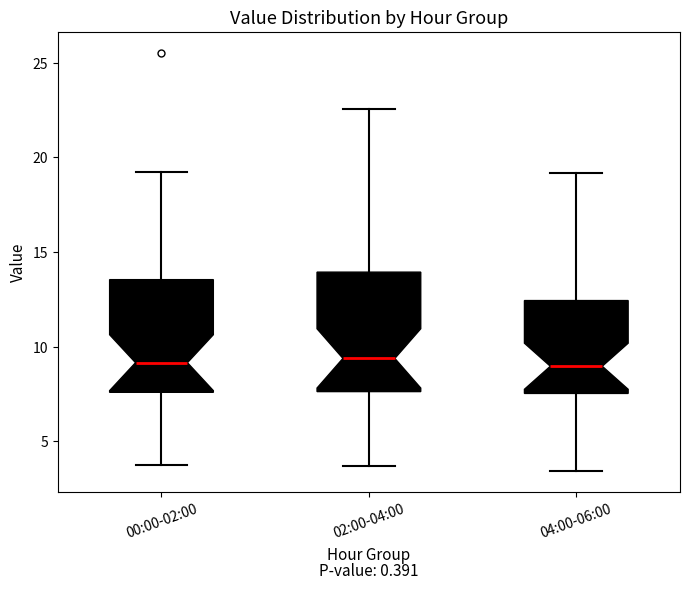

Reading left to right, transcribe this box plot: for each box, give where its median line is, the range the box spans, and where its two whiskers end, as read against the y-axis. The values are not printed on the chart, so give them approximately, as read against the axis.

00:00-02:00: median 9.0, box 7.5 to 13.5, whiskers 4.0 to 19.0
02:00-04:00: median 9.5, box 7.5 to 14.0, whiskers 3.5 to 22.5
04:00-06:00: median 9.0, box 7.5 to 12.5, whiskers 3.5 to 19.0